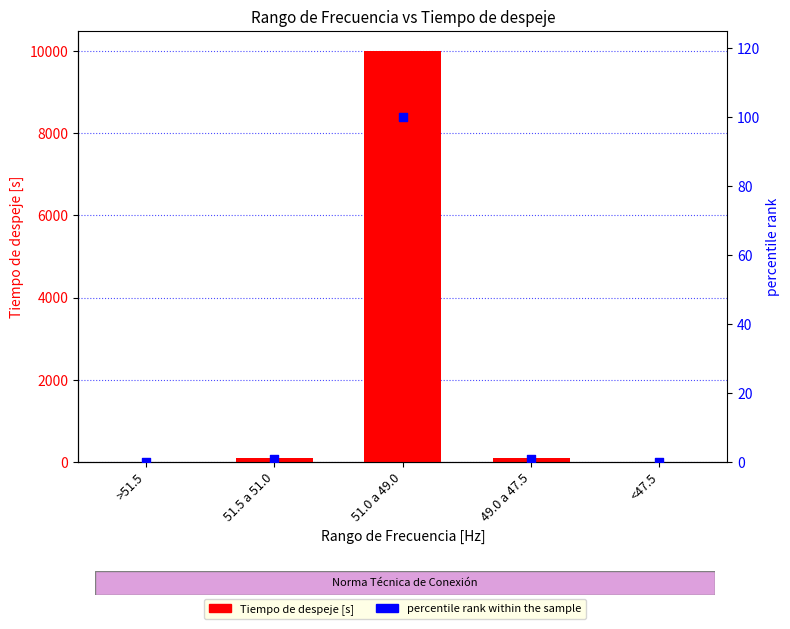

Which series has the largest total across all categories?

Tiempo de despeje [s]